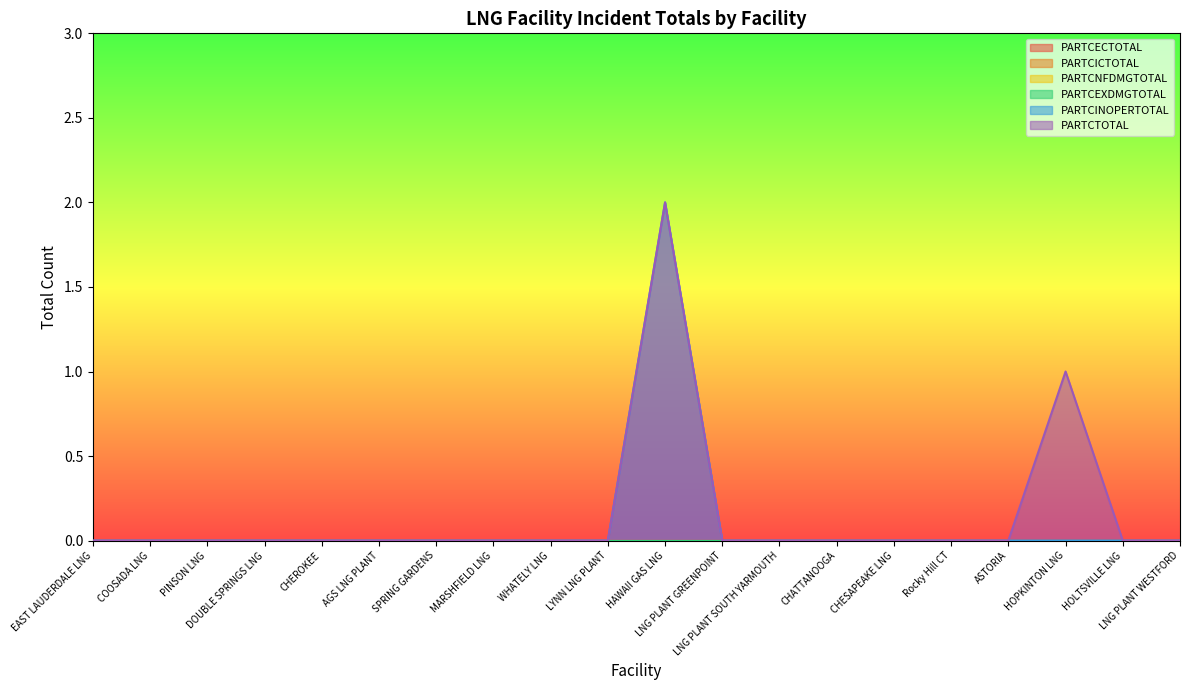

How many data points in PARTCINOPERTOTAL are above 0?

1